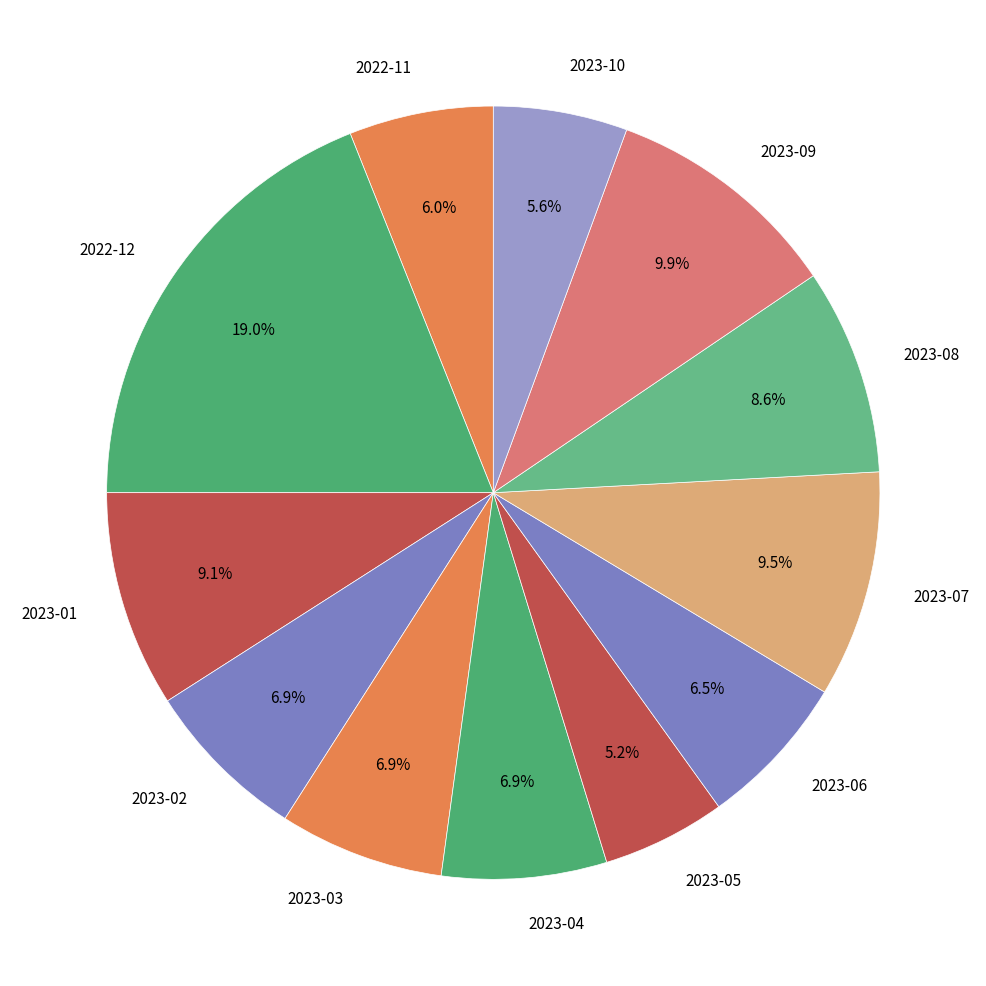

Which category has the biggest portion of the pie?

2022-12